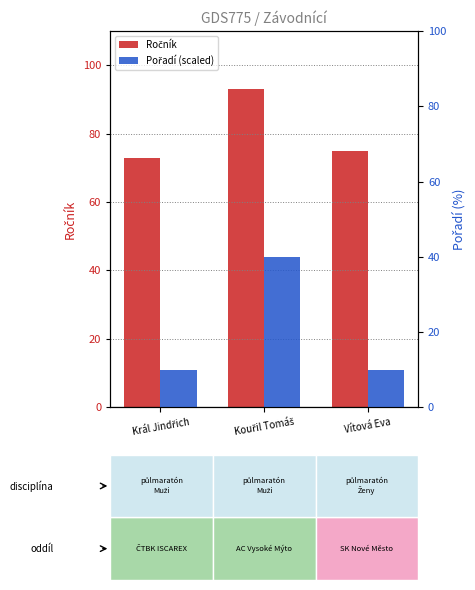

Does the chart contain stacked bars?

No